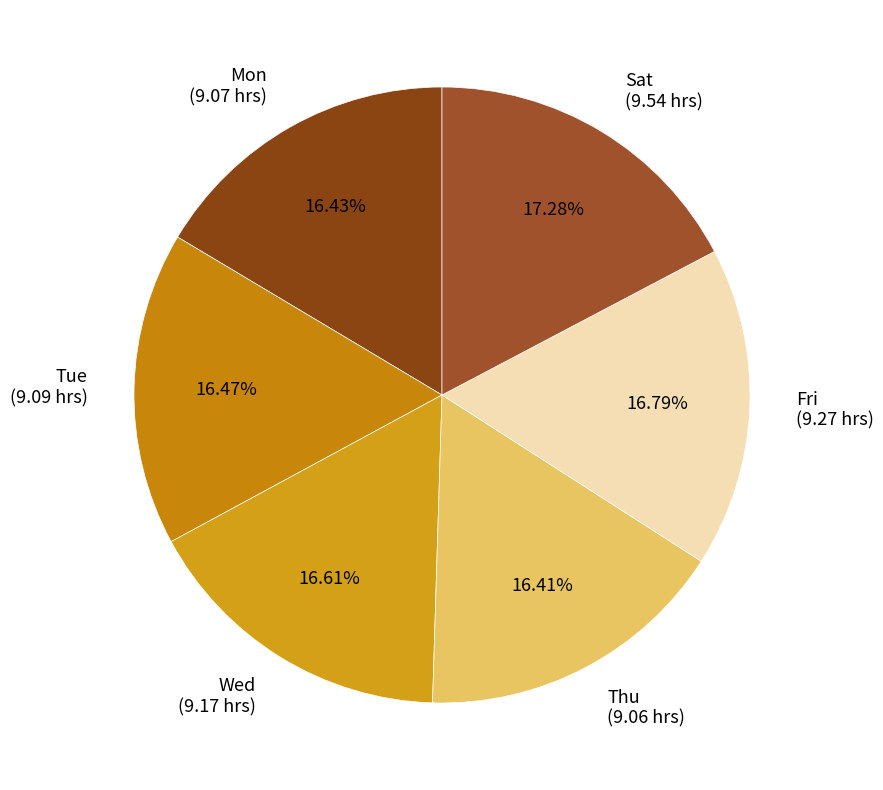

Is there a majority slice in this chart?

No